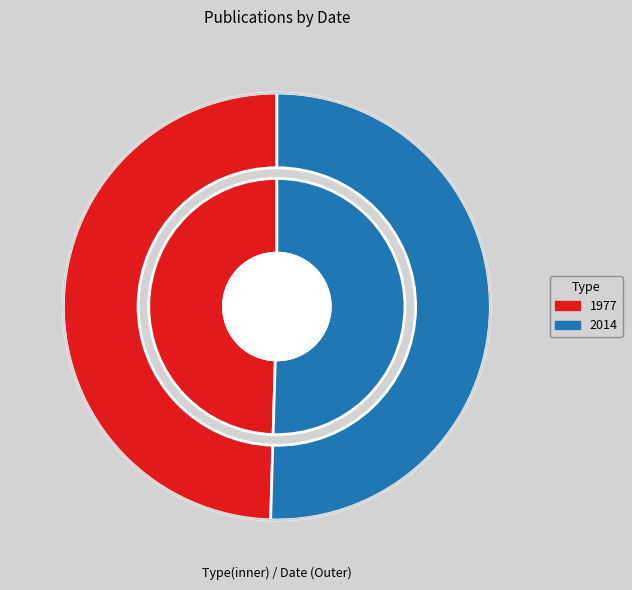

To the nearest percent, what percentage of the pie is Red list of the endemic plants (2014)?

50%